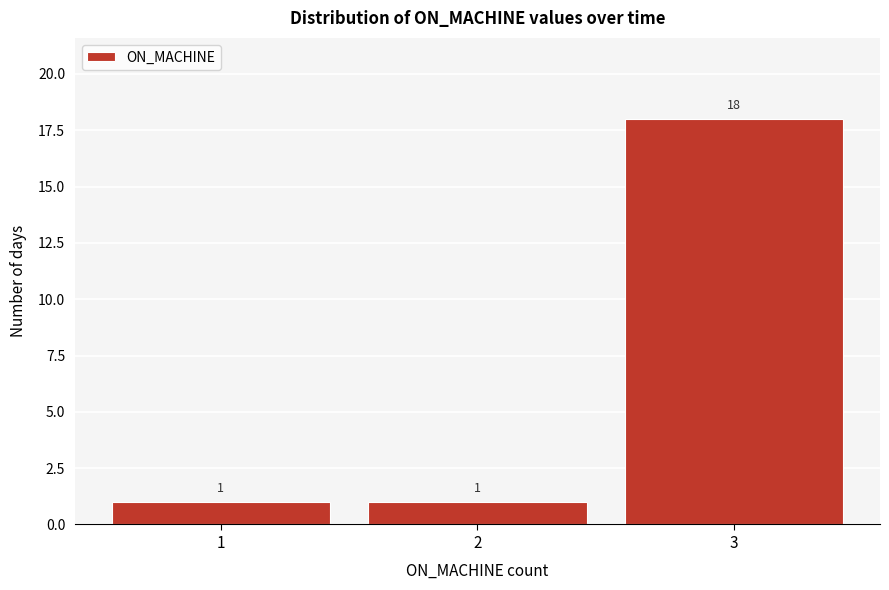

Reading right to left, list all the values displayed in this chart.

3=18	2=1	1=1